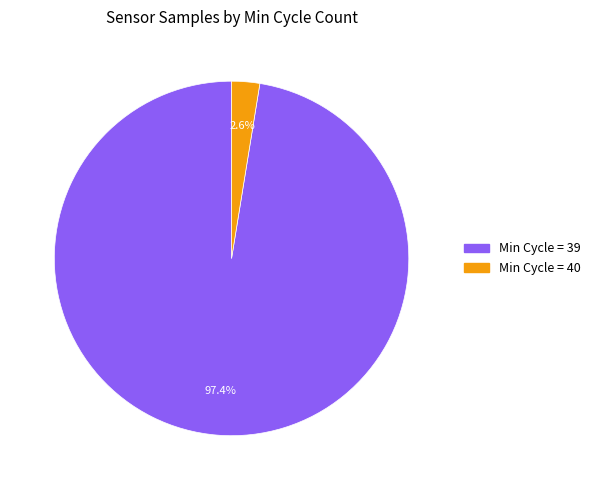

Is there a majority slice in this chart?

Yes